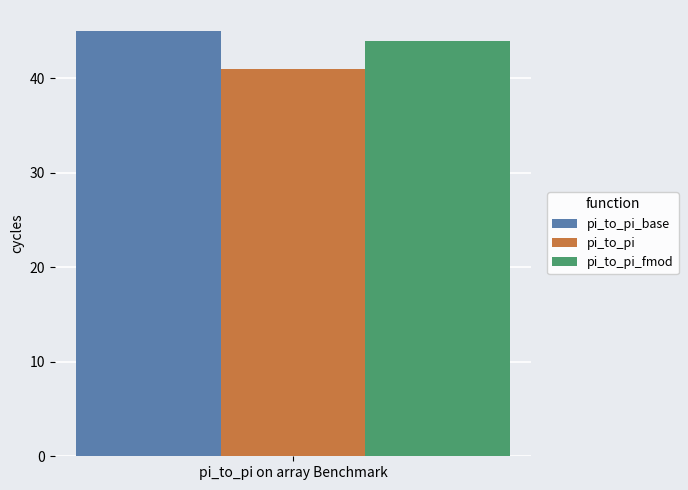

Which series has the largest range (max minus min)?

pi_to_pi_base